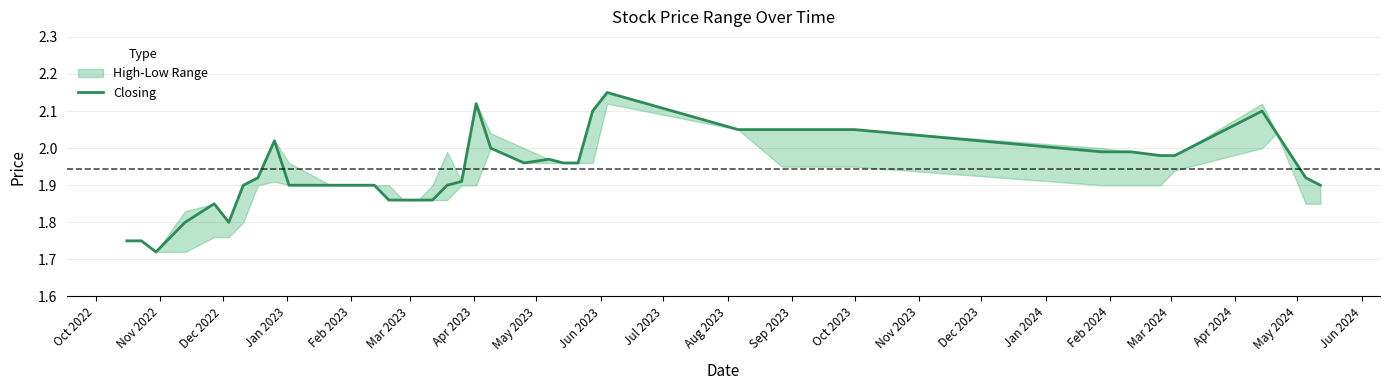

What is the greatest value displayed?

2.1